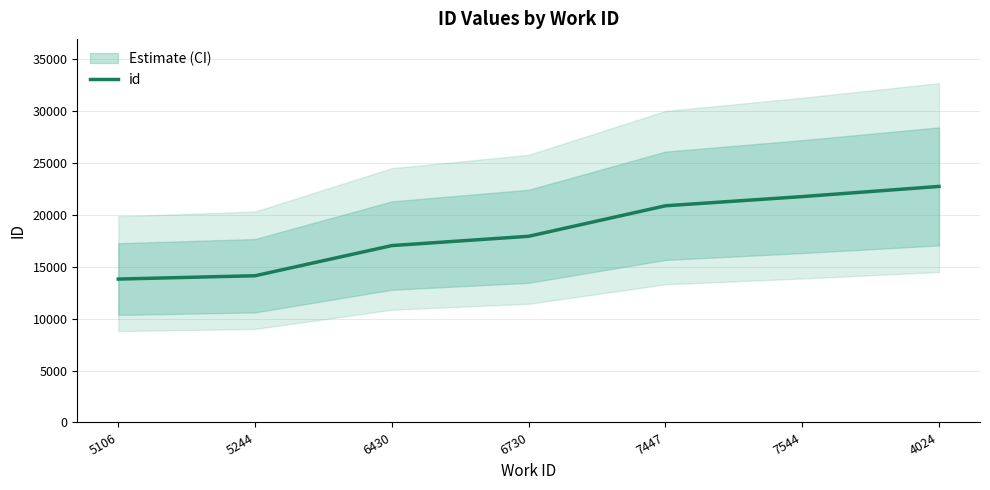

What position from the left is 6430?

3